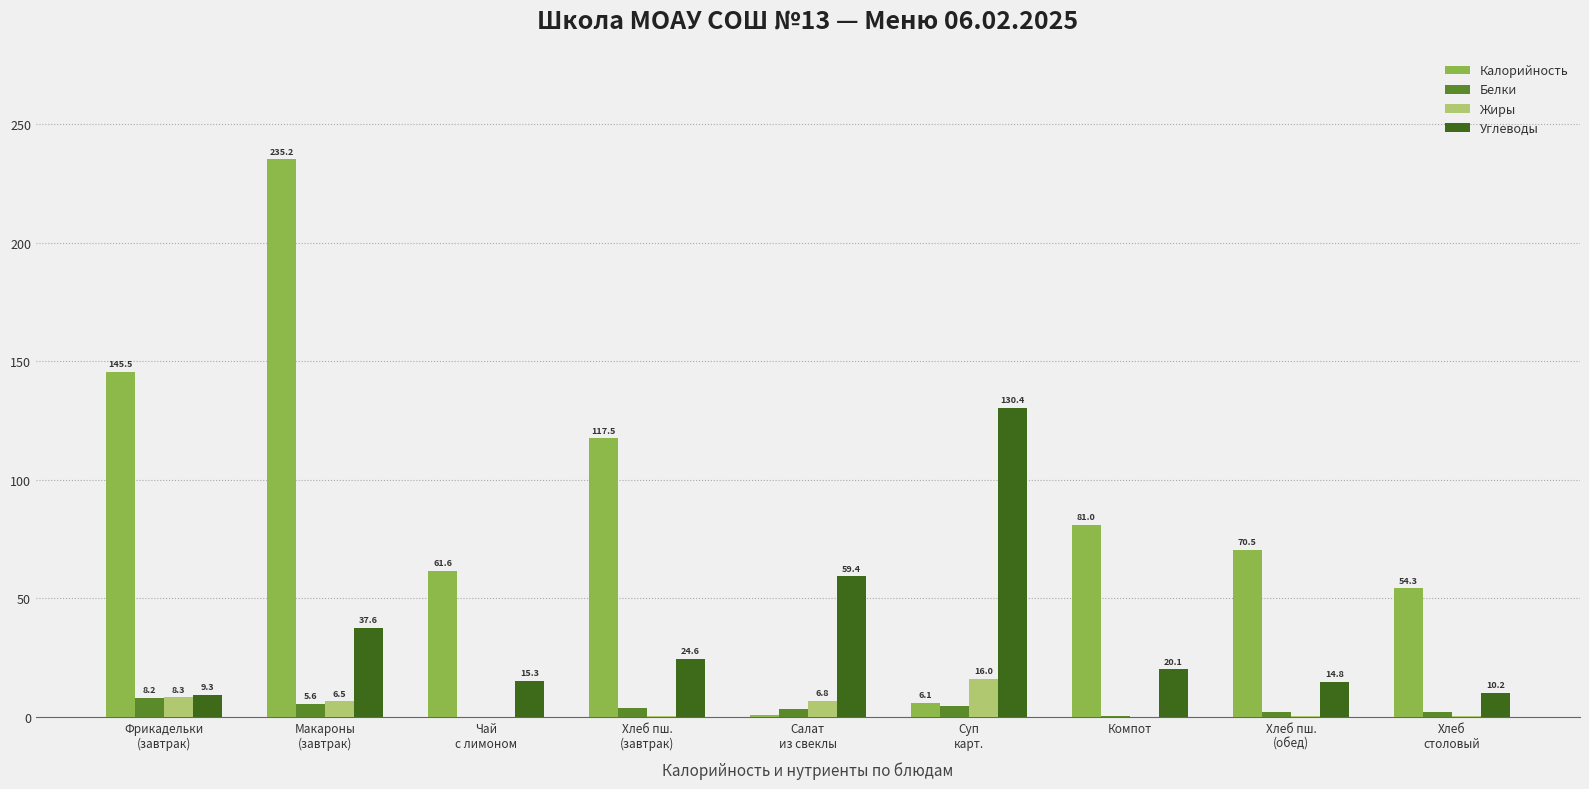

How many categories are shown in the chart?

9